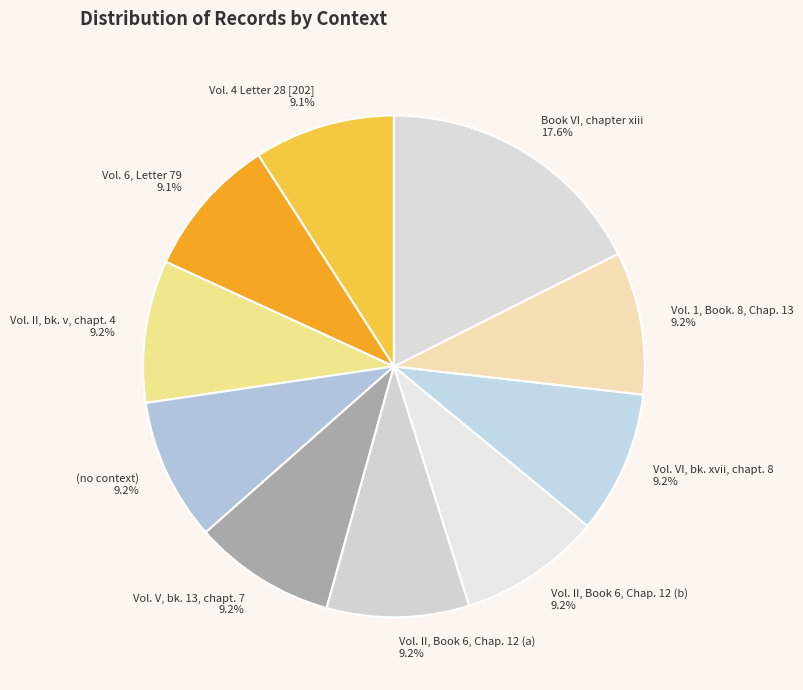

Which slice is the largest?

Book VI, chapter xiii